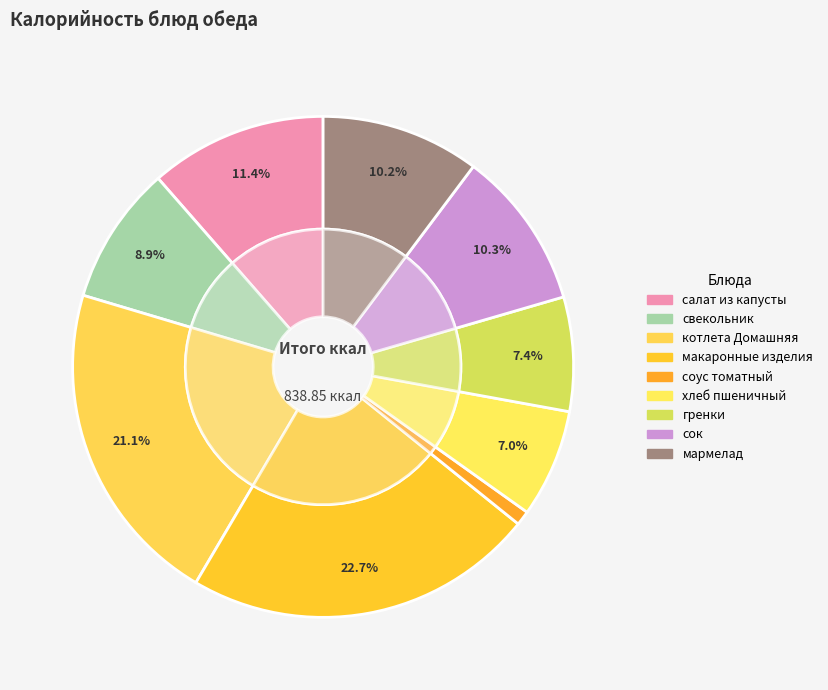

The мармелад slice represents 21% of the pie. True or false?

False